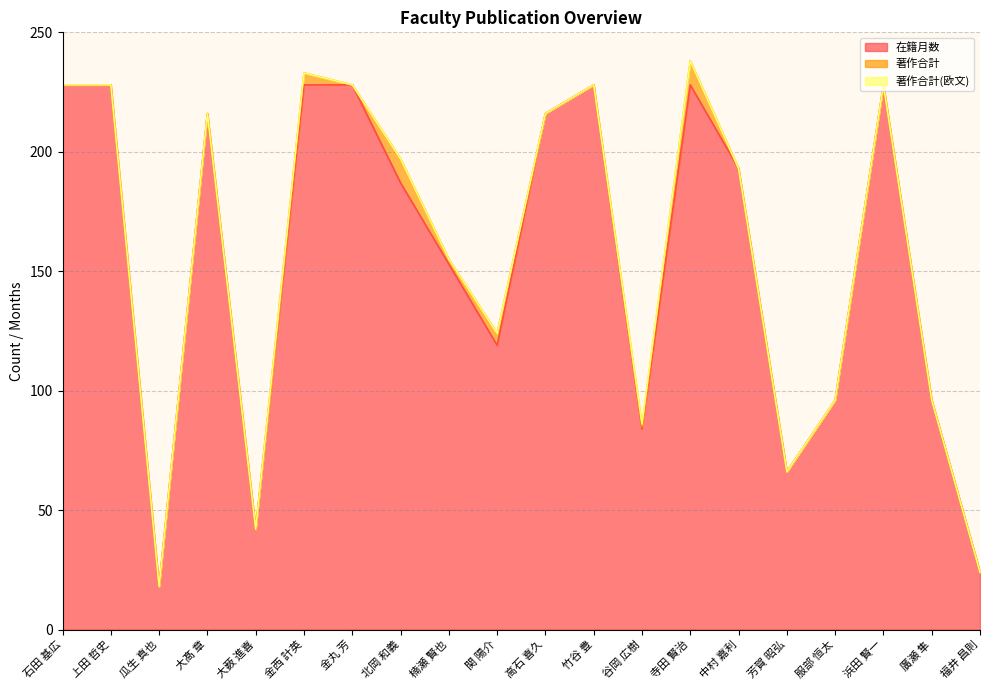

The 著作合計(欧文) series shows 0 at 石田 基広. True or false?

True